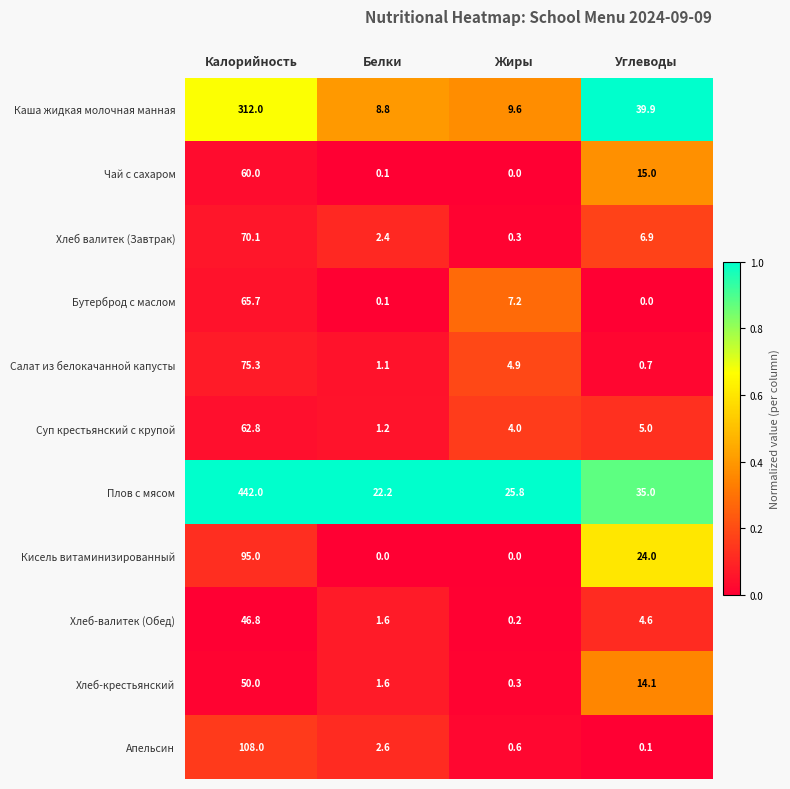

What is the spread (max minus min) of values at Калорийность?

395.2